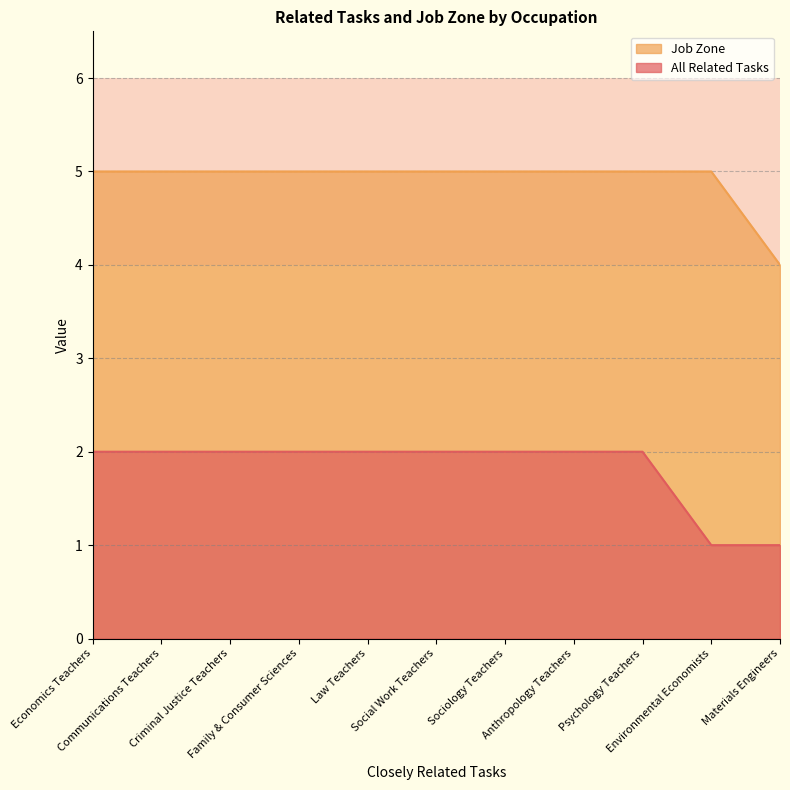

Is the value of All Related Tasks at Social Work Teachers greater than the value of Job Zone at Sociology Teachers?

No